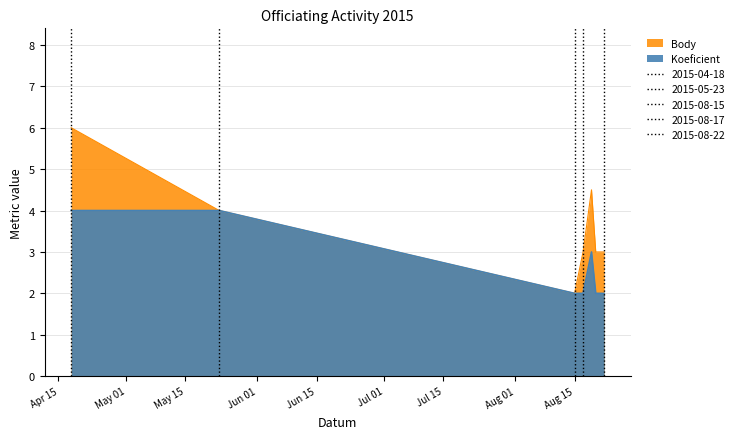

How many lines are shown in the chart?

2